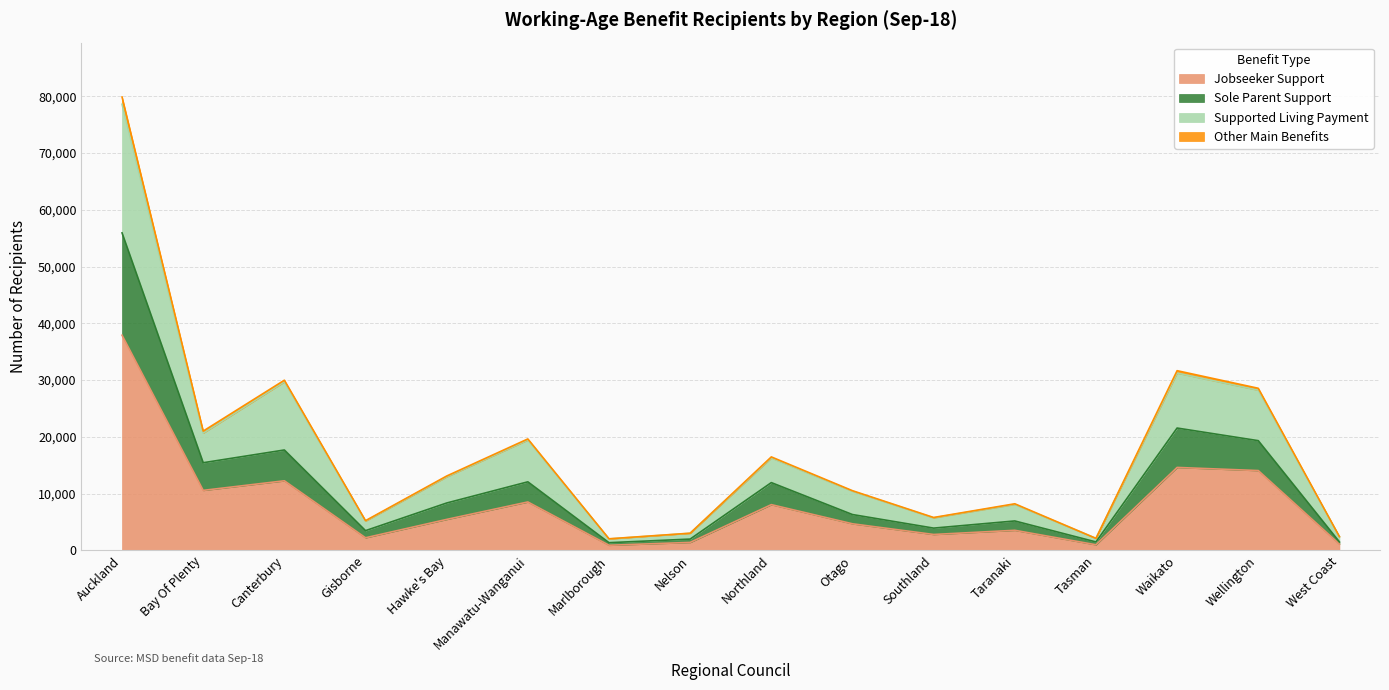

Where is the first local minimum for Other Main Benefits?

Bay Of Plenty